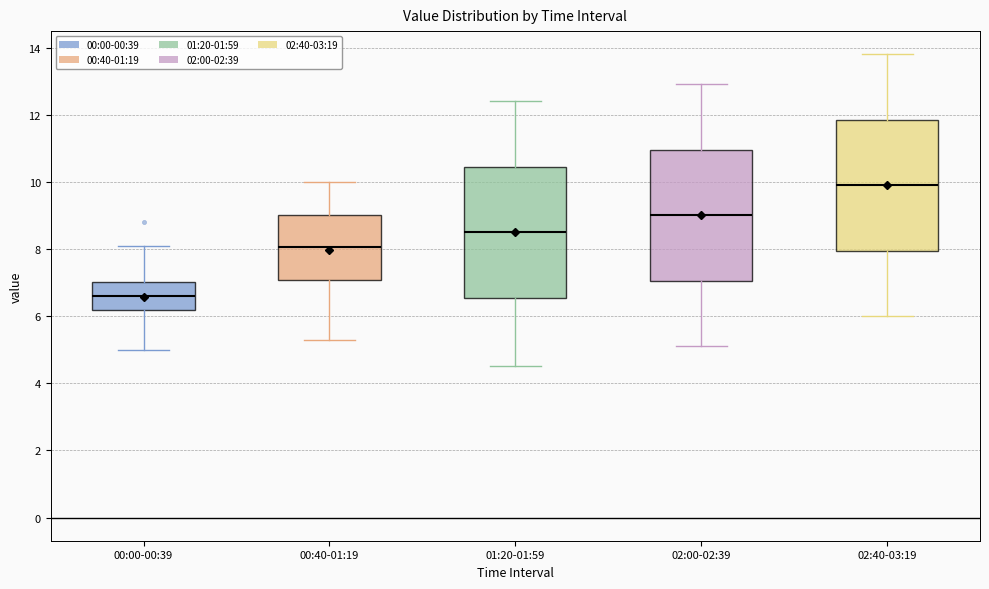

Which box has the lowest median line?

00:00-00:39